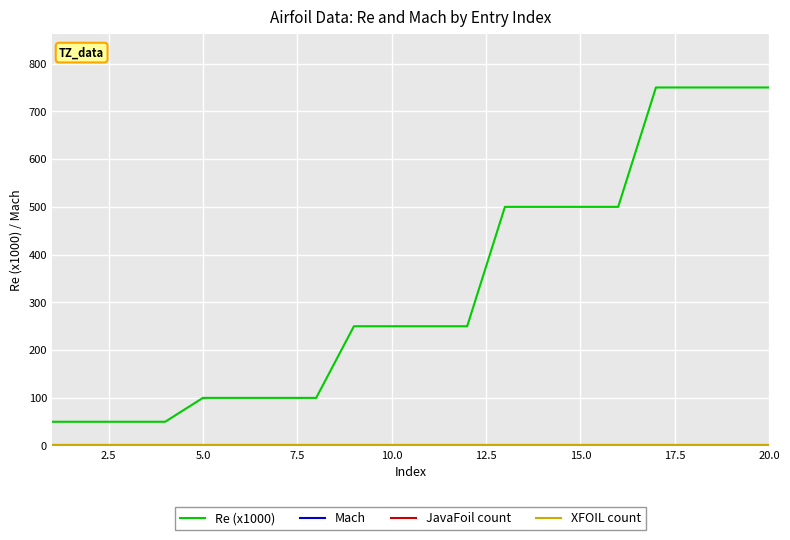

Is this an area chart (filled region under the line)?

No